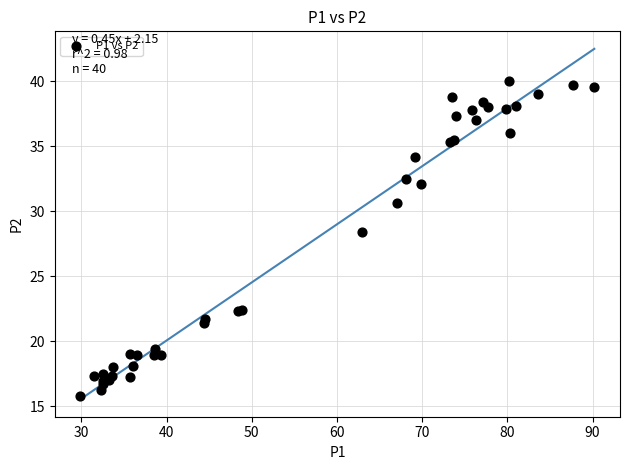

What Y value in the scatter plot is closest to 27?

28.4